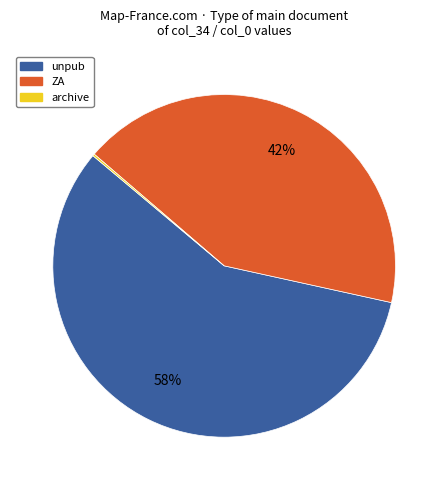

Which category has the biggest portion of the pie?

unpub